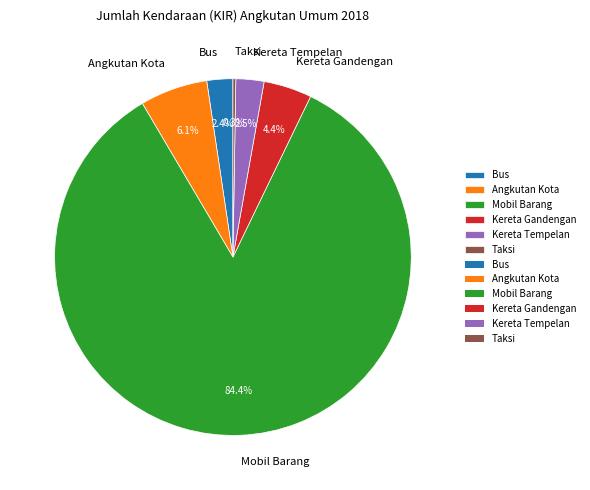

To the nearest percent, what percentage of the pie is Kereta Gandengan?

4%